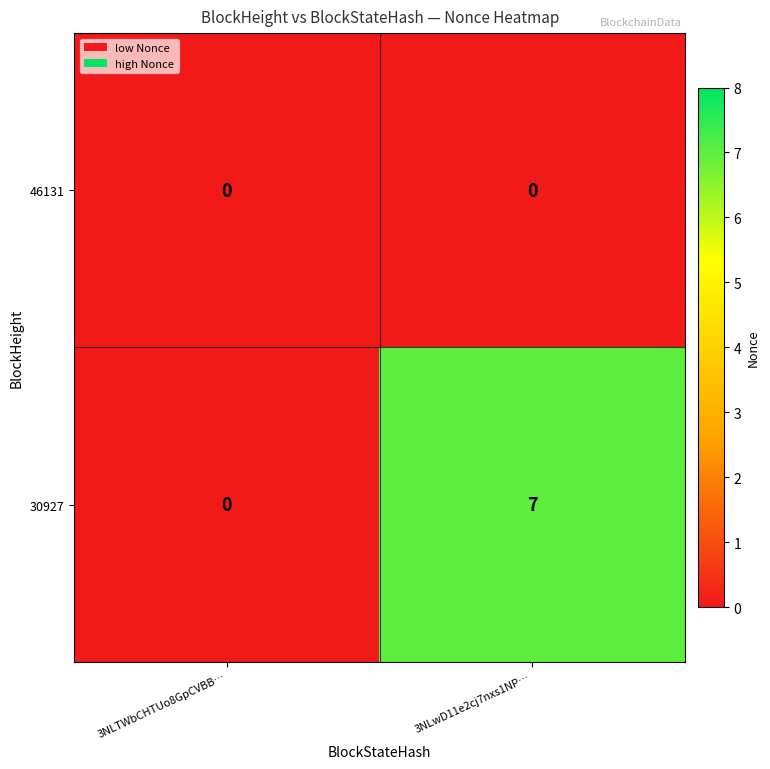

Where is 30927 nearest to the value 3?

3NLTWbCHTUo8GpCVBB…